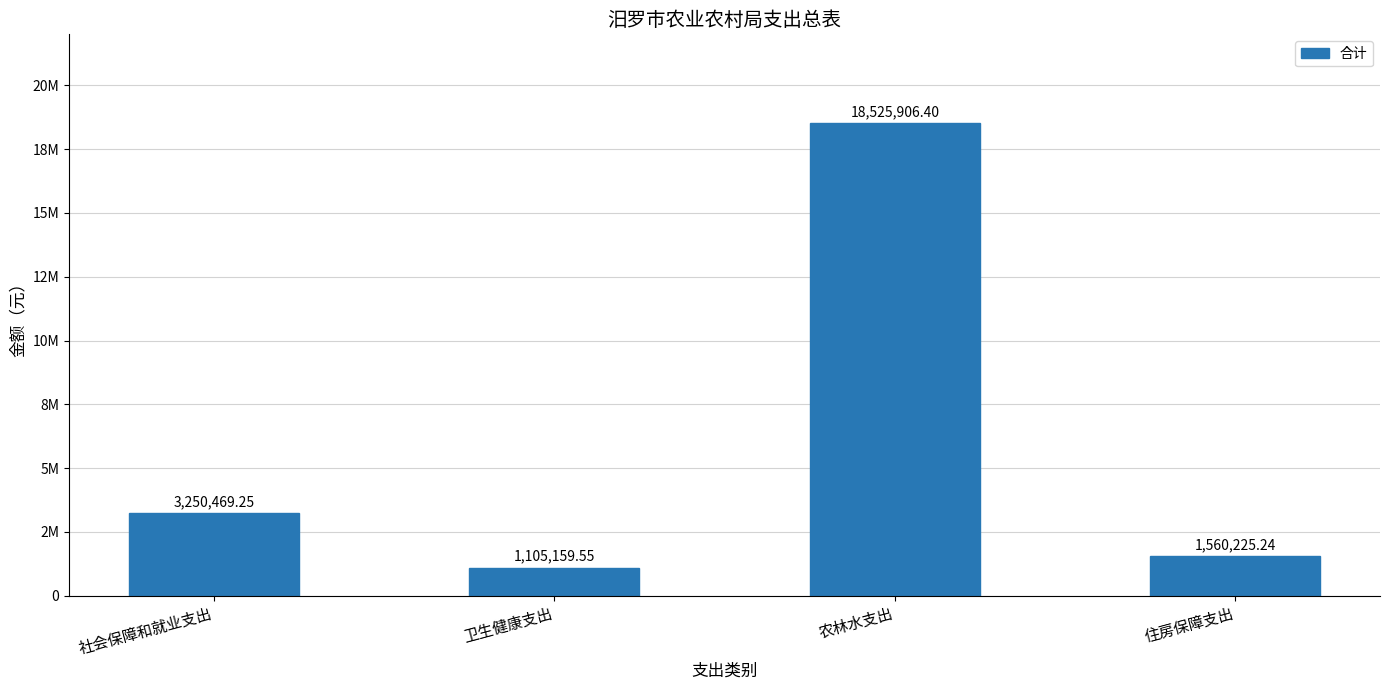

What is the maximum value shown in the chart?

18525906.4